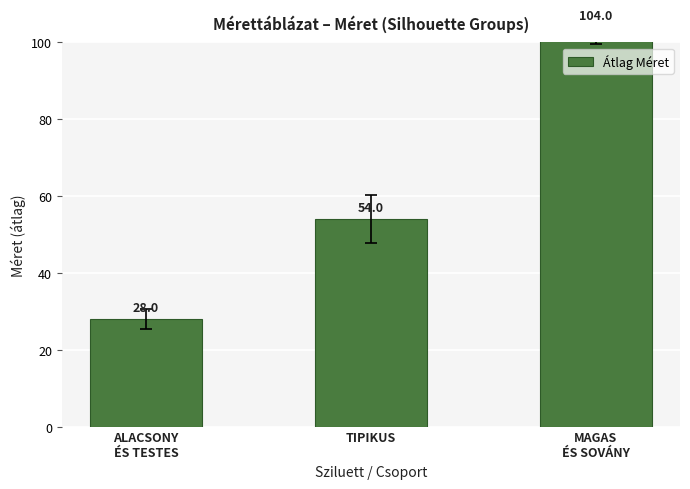

What is the label of the 2nd bar from the left?

TIPIKUS